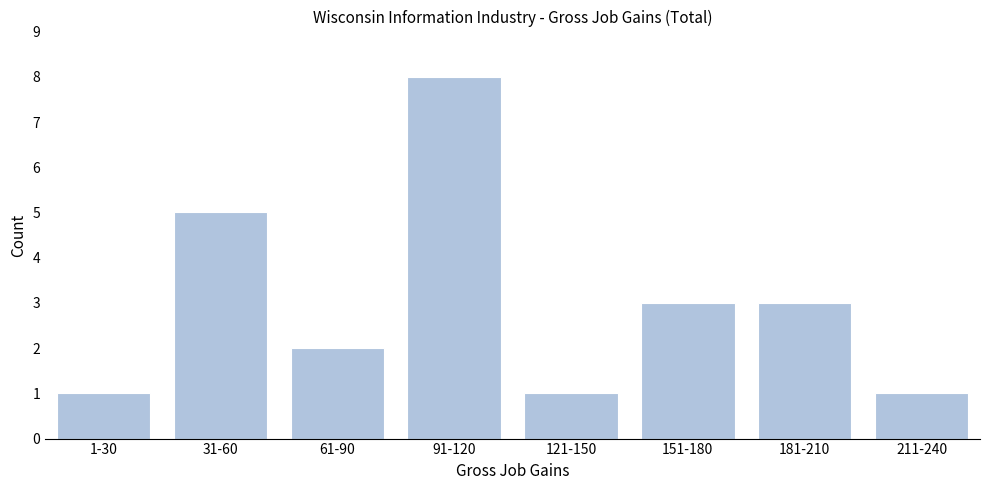

Reading left to right, list all the values displayed in this chart.

1	5	2	8	1	3	3	1